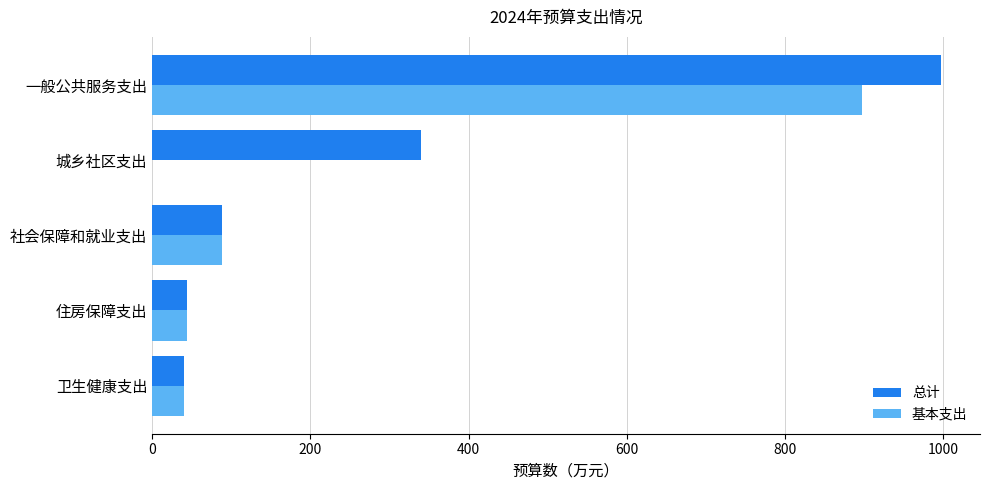

What is the greatest value displayed?

996.7